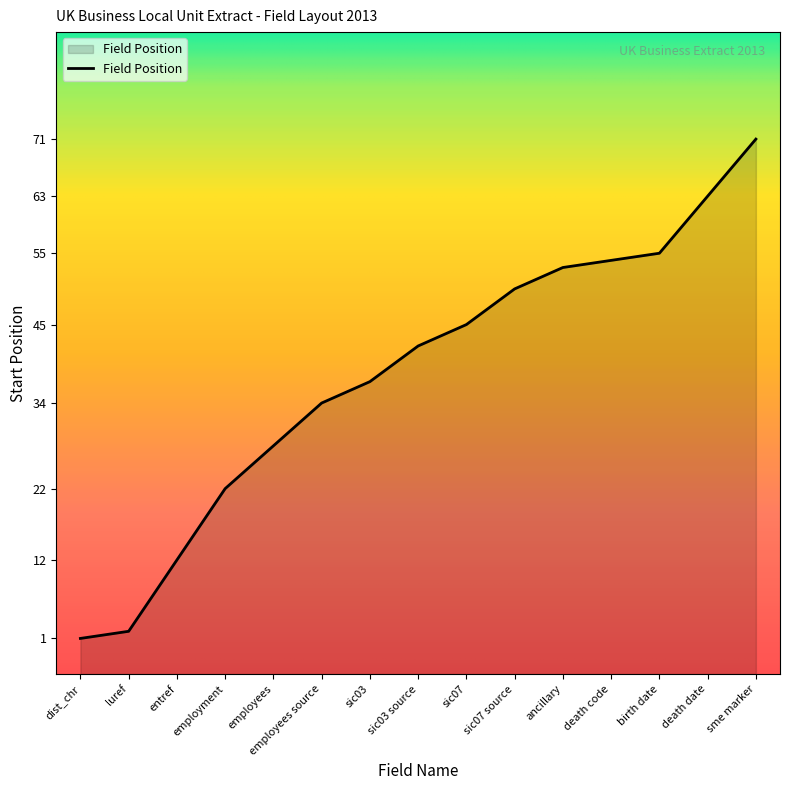

How many values are below 42?

7